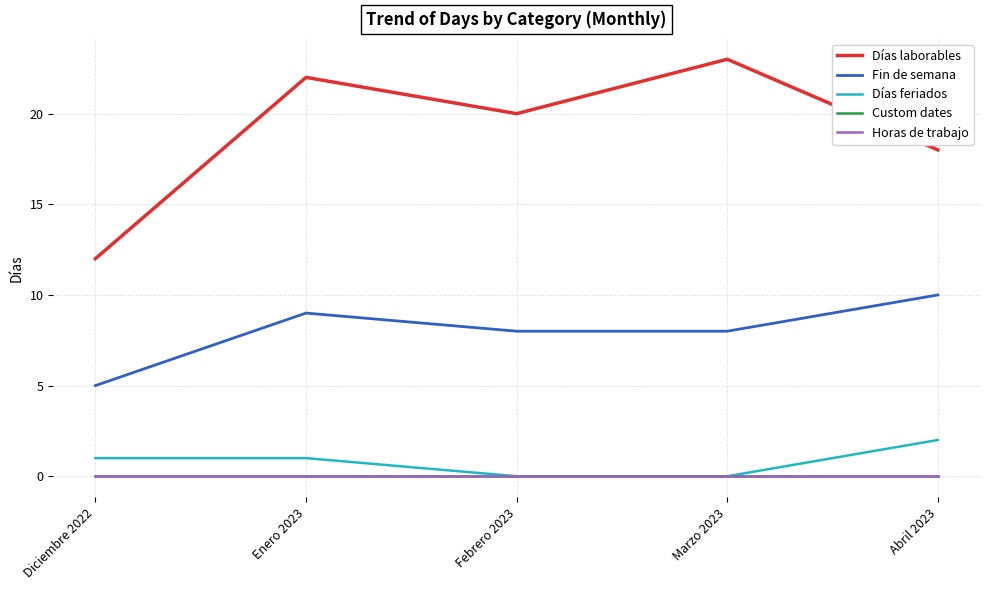

Which series has the largest range (max minus min)?

Días laborables